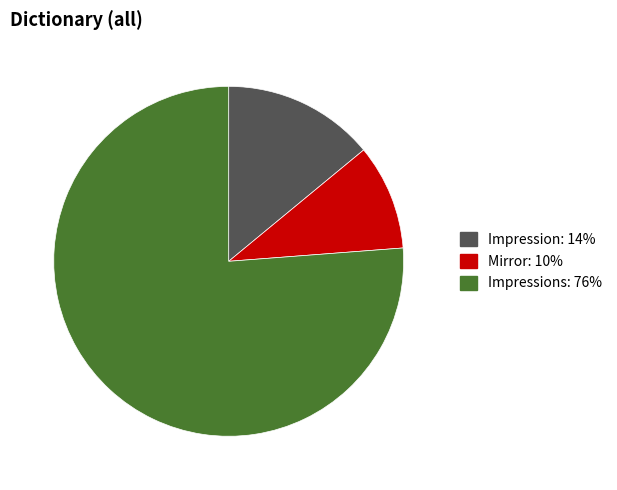

Is there a majority slice in this chart?

Yes